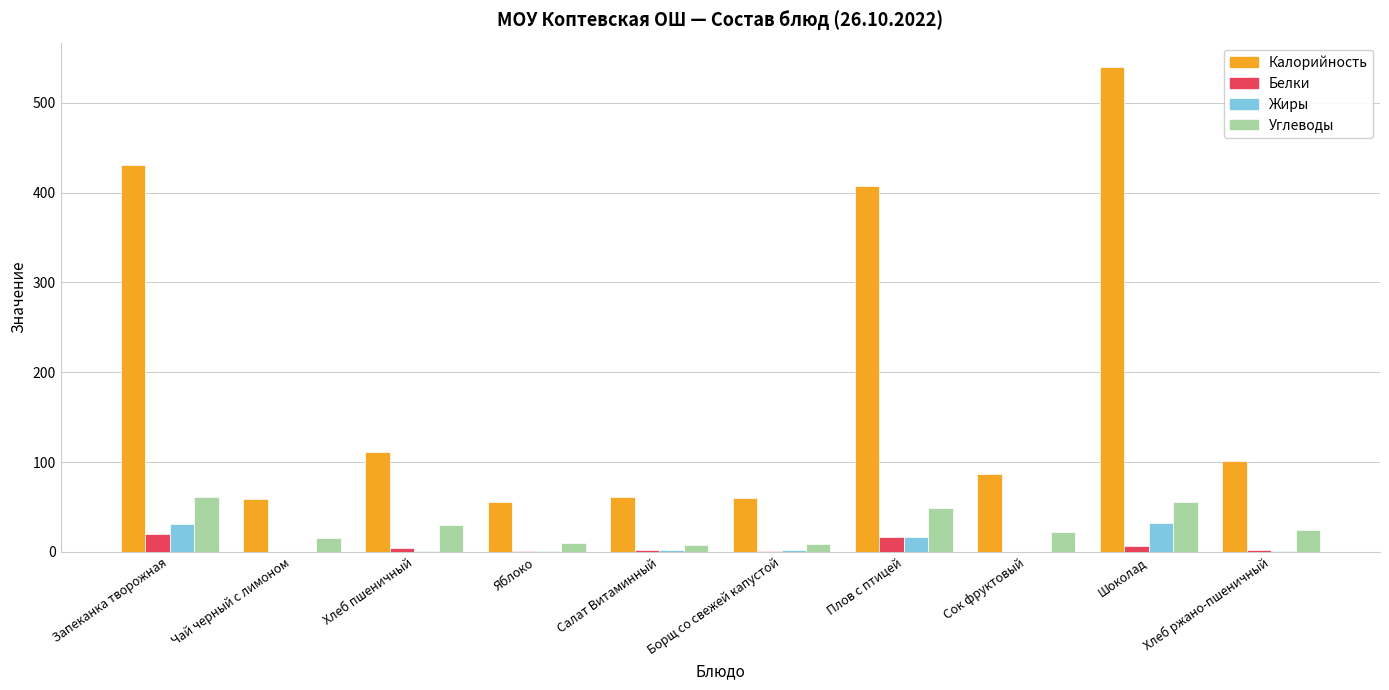

What is the approximate value of Углеводы at Шоколад?

56.0